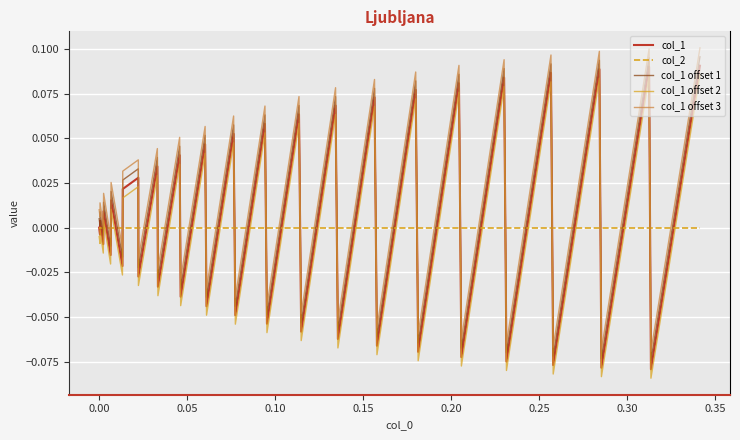

True or false: col_1 offset 1 has more than 1 points higher than both neighbors.

True